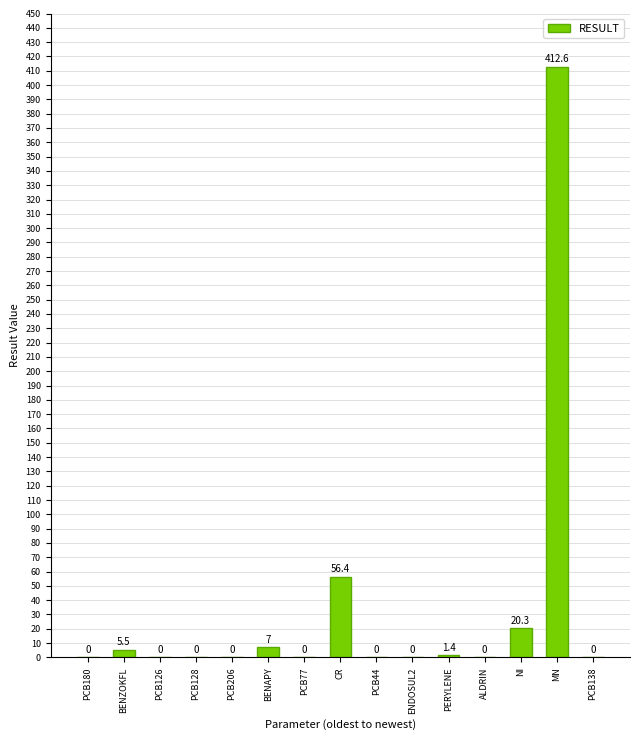

Reading left to right, transcribe all the data shown in this chart.

PCB180=0.0	BENZOKFL=5.5	PCB126=0.0	PCB128=0.0	PCB206=0.0	BENAPY=7.0	PCB77=0.0	CR=56.4	PCB44=0.0	ENDOSUL2=0.0	PERYLENE=1.4	ALDRIN=0.0	NI=20.3	MN=412.6	PCB138=0.0